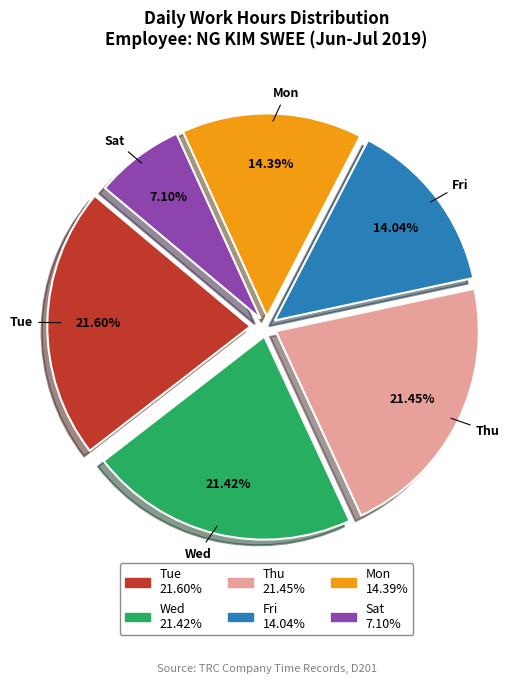

Is there any slice that represents more than half of the pie?

No